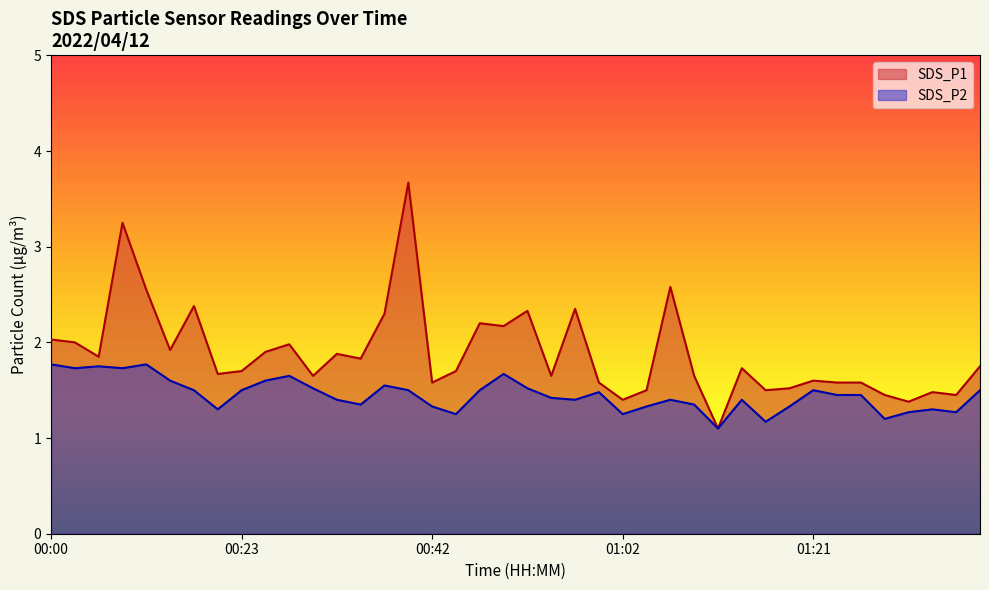

What is the difference between the maximum and minimum values in the SDS_P1 series?

2.6